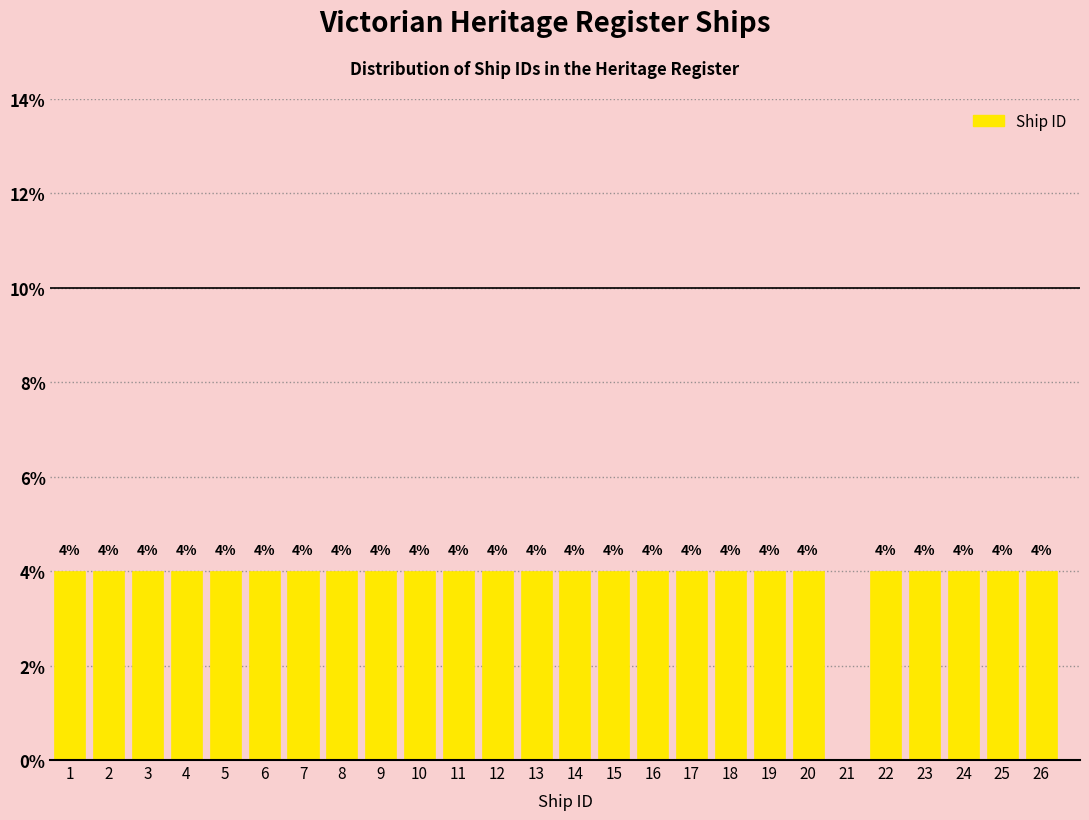

Reading left to right, list all the values displayed in this chart.

1=4	2=4	3=4	4=4	5=4	6=4	7=4	8=4	9=4	10=4	11=4	12=4	13=4	14=4	15=4	16=4	17=4	18=4	19=4	20=4	21=0	22=4	23=4	24=4	25=4	26=4